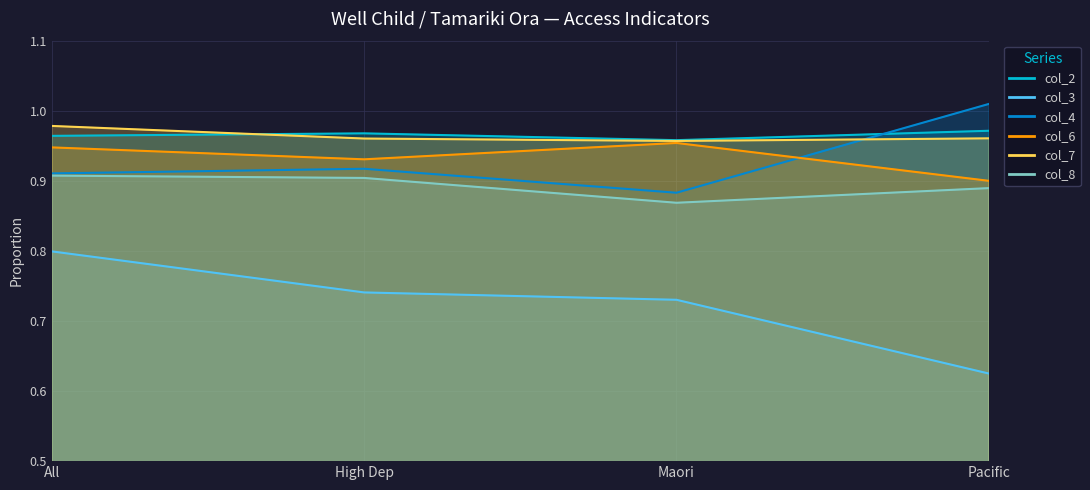

Rank the series by their maximum value, from highest to lowest.

col_4, col_7, col_2, col_6, col_8, col_3